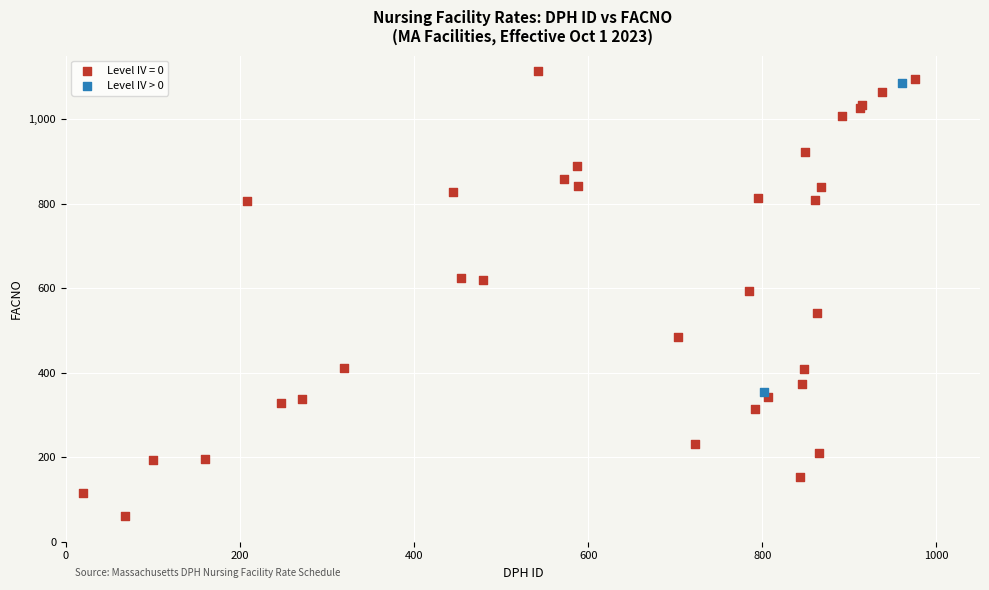

What are all the series names shown in the legend?

Level IV = 0, Level IV > 0